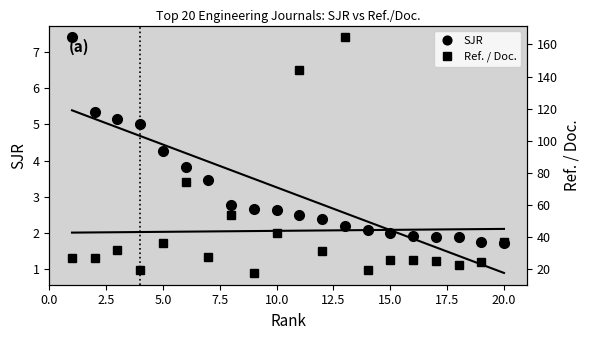

Which series has the largest total across all categories?

Ref. / Doc.